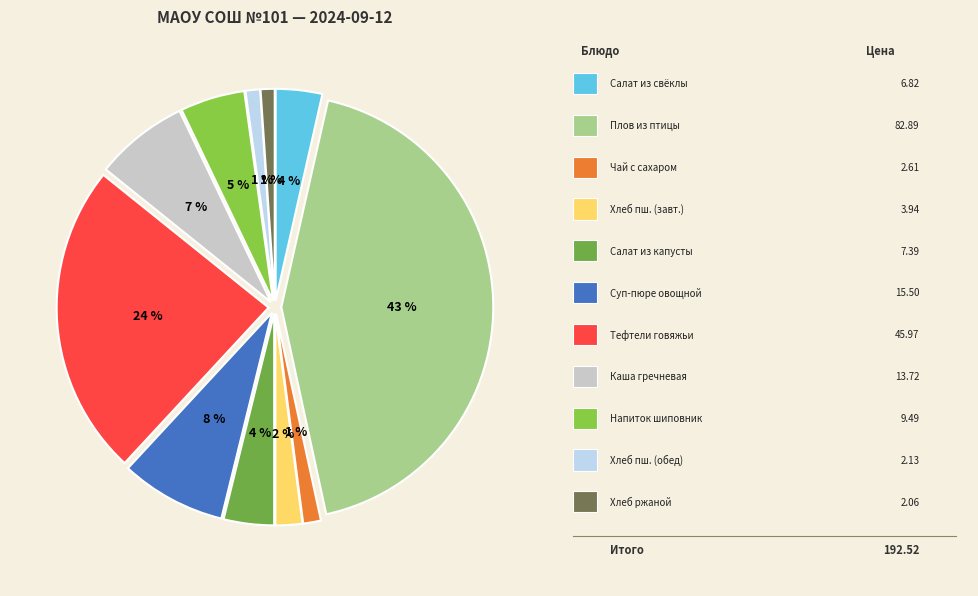

How many segments does this pie chart have?

11